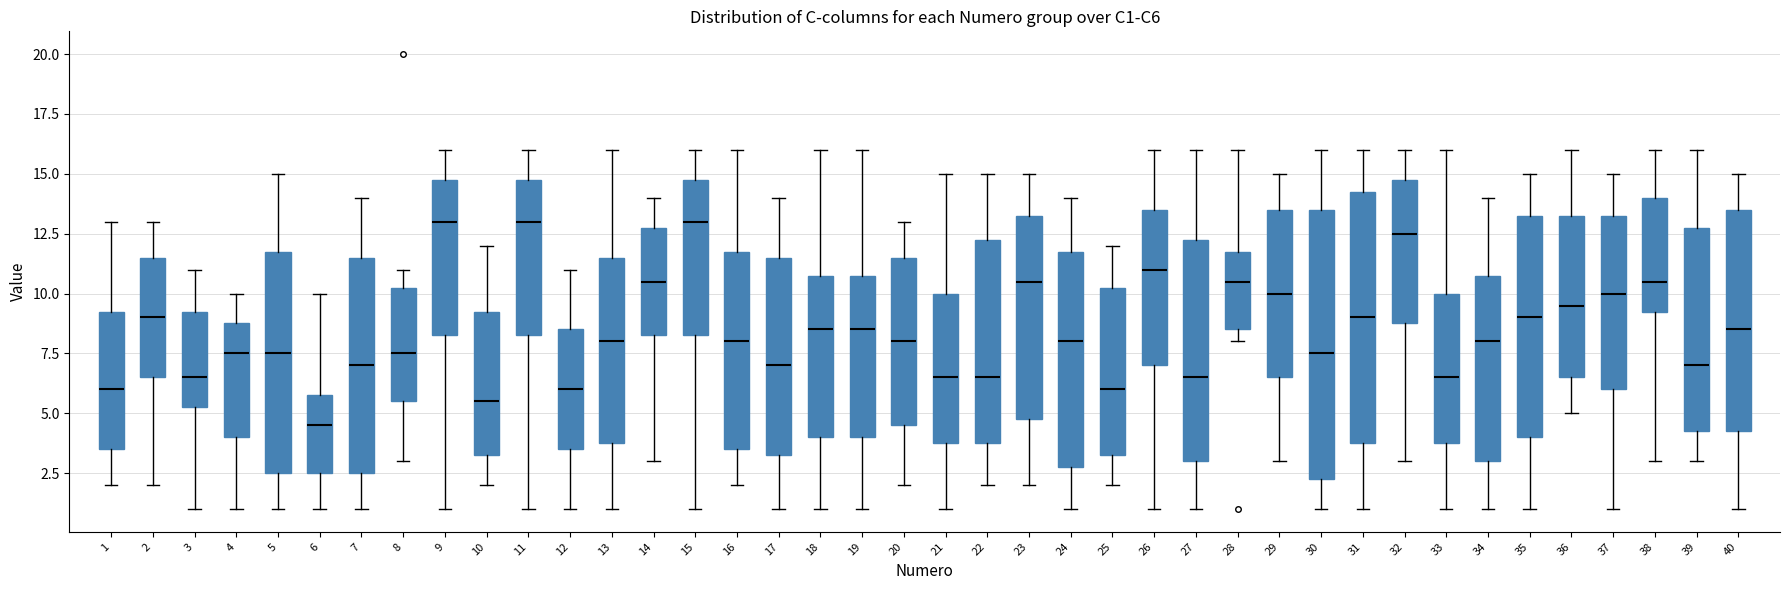

Reading left to right, read every box against the y-axis: the position of its median line, the range the box covers, and the ends of its whiskers. The values are not printed on the chart, so give them approximately, as read against the axis.

1: median 6.0, box 3.5 to 9.5, whiskers 2.0 to 13.0
2: median 9.0, box 6.5 to 11.5, whiskers 2.0 to 13.0
3: median 6.5, box 5.5 to 9.5, whiskers 1.0 to 11.0
4: median 7.5, box 4.0 to 9.0, whiskers 1.0 to 10.0
5: median 7.5, box 2.5 to 12.0, whiskers 1.0 to 15.0
6: median 4.5, box 2.5 to 6.0, whiskers 1.0 to 10.0
7: median 7.0, box 2.5 to 11.5, whiskers 1.0 to 14.0
8: median 7.5, box 5.5 to 10.5, whiskers 3.0 to 11.0
9: median 13.0, box 8.5 to 15.0, whiskers 1.0 to 16.0
10: median 5.5, box 3.5 to 9.5, whiskers 2.0 to 12.0
11: median 13.0, box 8.5 to 15.0, whiskers 1.0 to 16.0
12: median 6.0, box 3.5 to 8.5, whiskers 1.0 to 11.0
13: median 8.0, box 4.0 to 11.5, whiskers 1.0 to 16.0
14: median 10.5, box 8.5 to 13.0, whiskers 3.0 to 14.0
15: median 13.0, box 8.5 to 15.0, whiskers 1.0 to 16.0
16: median 8.0, box 3.5 to 12.0, whiskers 2.0 to 16.0
17: median 7.0, box 3.5 to 11.5, whiskers 1.0 to 14.0
18: median 8.5, box 4.0 to 11.0, whiskers 1.0 to 16.0
19: median 8.5, box 4.0 to 11.0, whiskers 1.0 to 16.0
20: median 8.0, box 4.5 to 11.5, whiskers 2.0 to 13.0
21: median 6.5, box 4.0 to 10.0, whiskers 1.0 to 15.0
22: median 6.5, box 4.0 to 12.5, whiskers 2.0 to 15.0
23: median 10.5, box 5.0 to 13.5, whiskers 2.0 to 15.0
24: median 8.0, box 3.0 to 12.0, whiskers 1.0 to 14.0
25: median 6.0, box 3.5 to 10.5, whiskers 2.0 to 12.0
26: median 11.0, box 7.0 to 13.5, whiskers 1.0 to 16.0
27: median 6.5, box 3.0 to 12.5, whiskers 1.0 to 16.0
28: median 10.5, box 8.5 to 12.0, whiskers 8.0 to 16.0
29: median 10.0, box 6.5 to 13.5, whiskers 3.0 to 15.0
30: median 7.5, box 2.5 to 13.5, whiskers 1.0 to 16.0
31: median 9.0, box 4.0 to 14.5, whiskers 1.0 to 16.0
32: median 12.5, box 9.0 to 15.0, whiskers 3.0 to 16.0
33: median 6.5, box 4.0 to 10.0, whiskers 1.0 to 16.0
34: median 8.0, box 3.0 to 11.0, whiskers 1.0 to 14.0
35: median 9.0, box 4.0 to 13.5, whiskers 1.0 to 15.0
36: median 9.5, box 6.5 to 13.5, whiskers 5.0 to 16.0
37: median 10.0, box 6.0 to 13.5, whiskers 1.0 to 15.0
38: median 10.5, box 9.5 to 14.0, whiskers 3.0 to 16.0
39: median 7.0, box 4.5 to 13.0, whiskers 3.0 to 16.0
40: median 8.5, box 4.5 to 13.5, whiskers 1.0 to 15.0